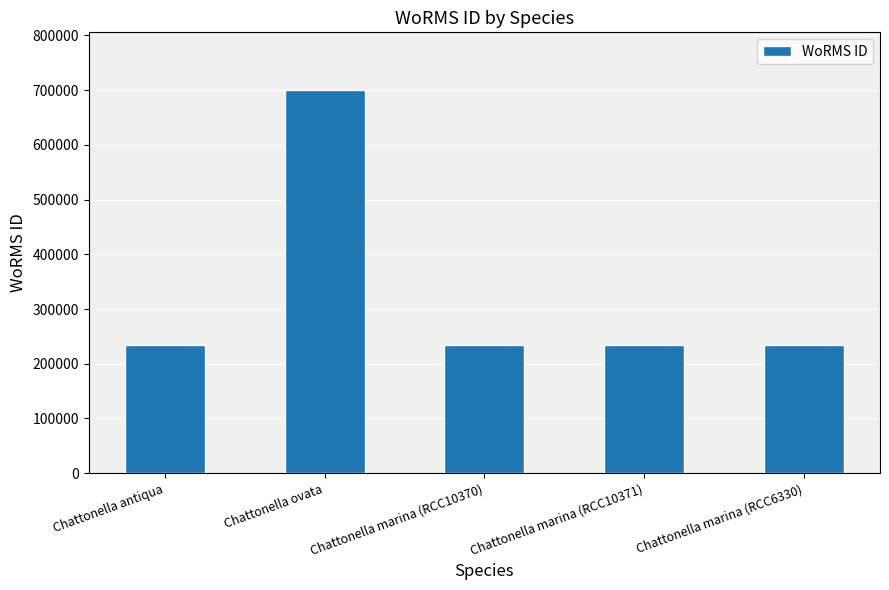

What is the label of the 5th bar from the right?

Chattonella antiqua